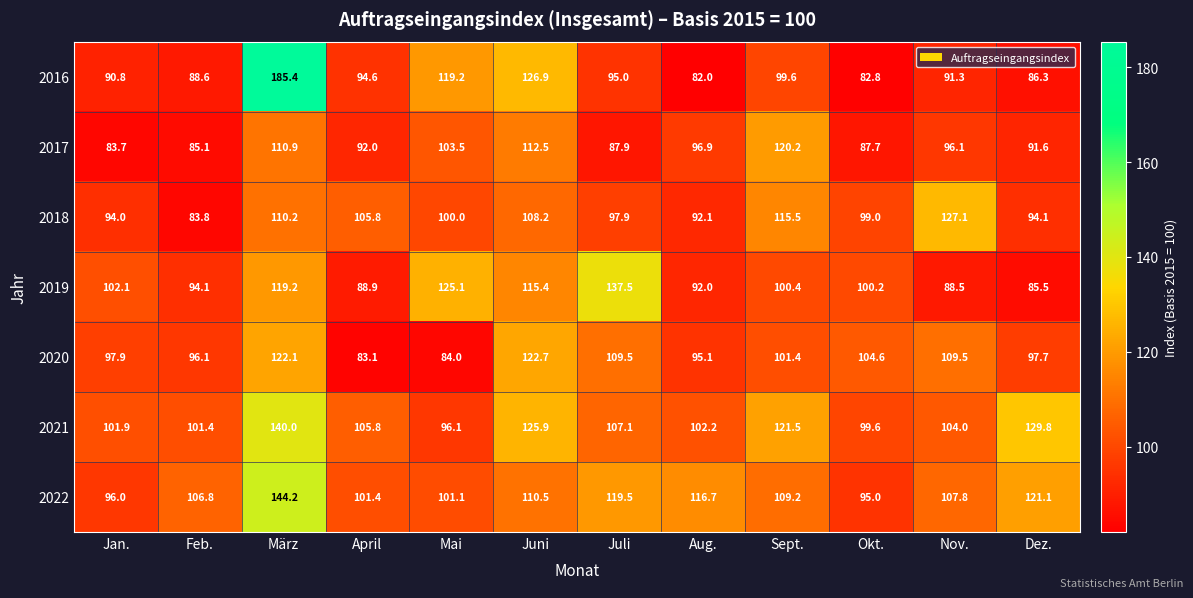

Rank the series by their maximum value, from highest to lowest.

2016, 2022, 2021, 2019, 2018, 2020, 2017